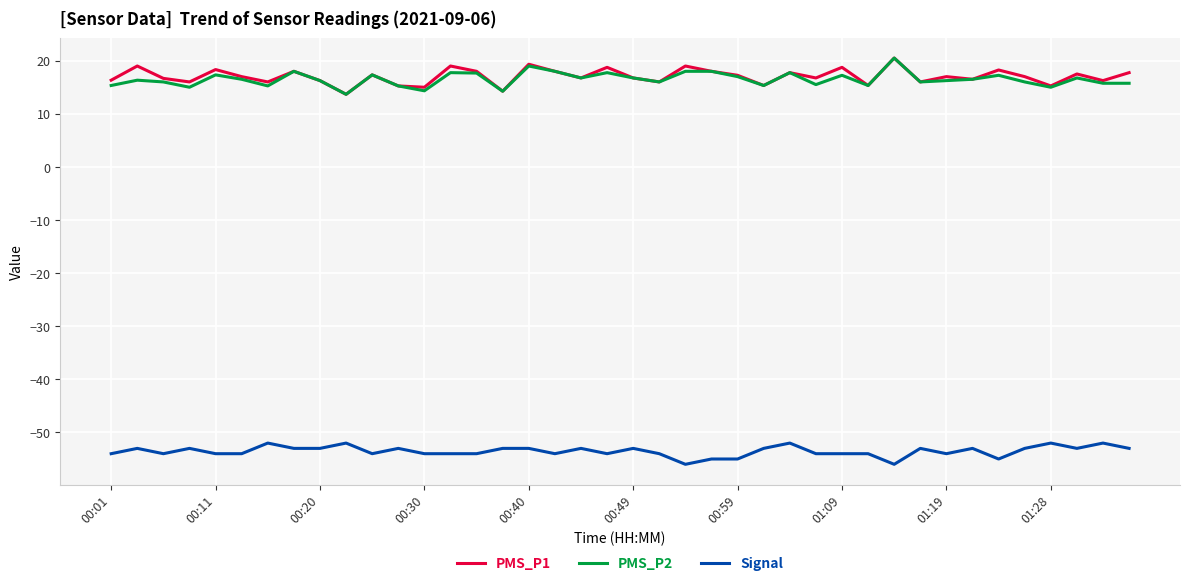

What is the sum of all PMS_P2 values?

660.4